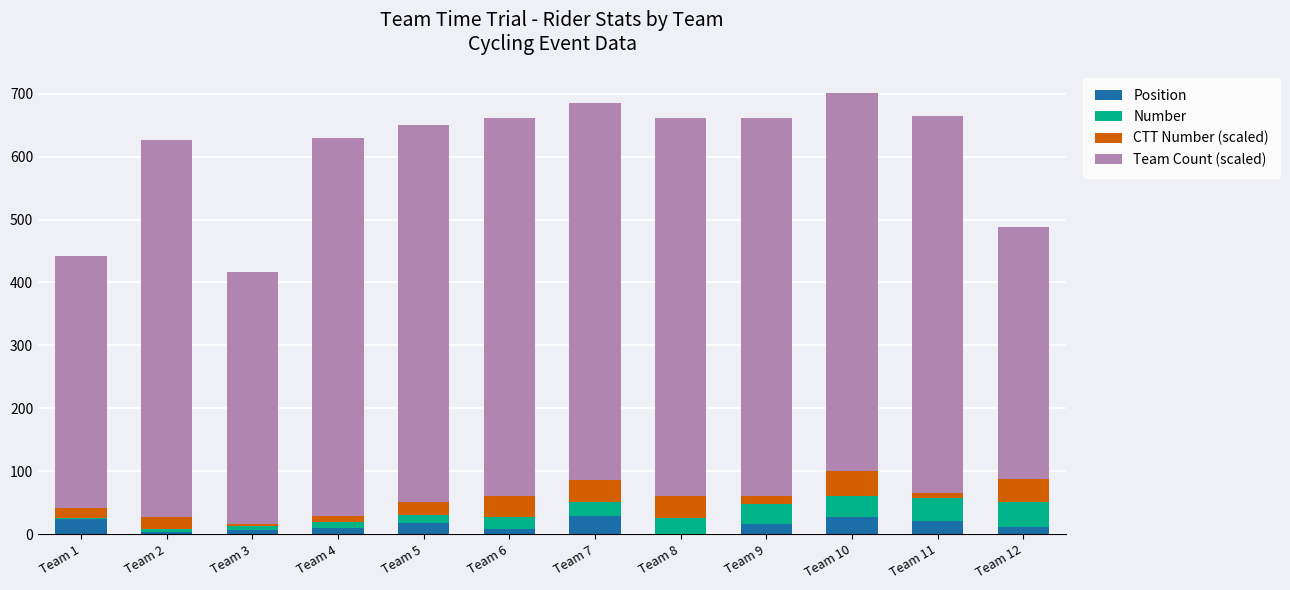

What is the sum of all Position values?

176